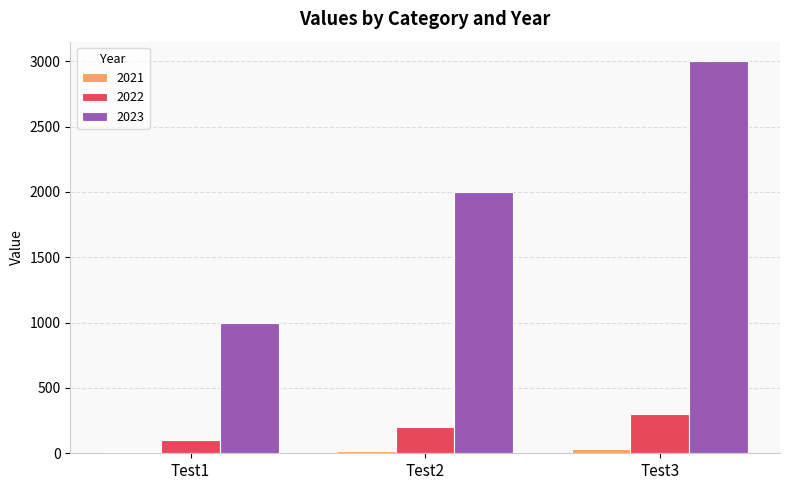

Which category has the highest value in the 2023 series?

Test3